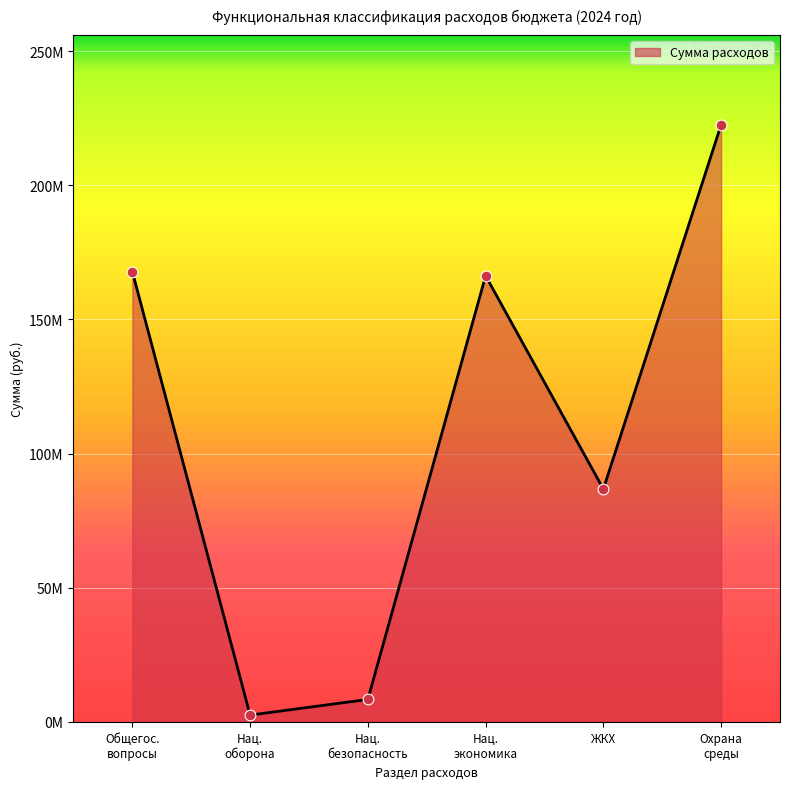

Is this an area chart (filled region under the line)?

Yes